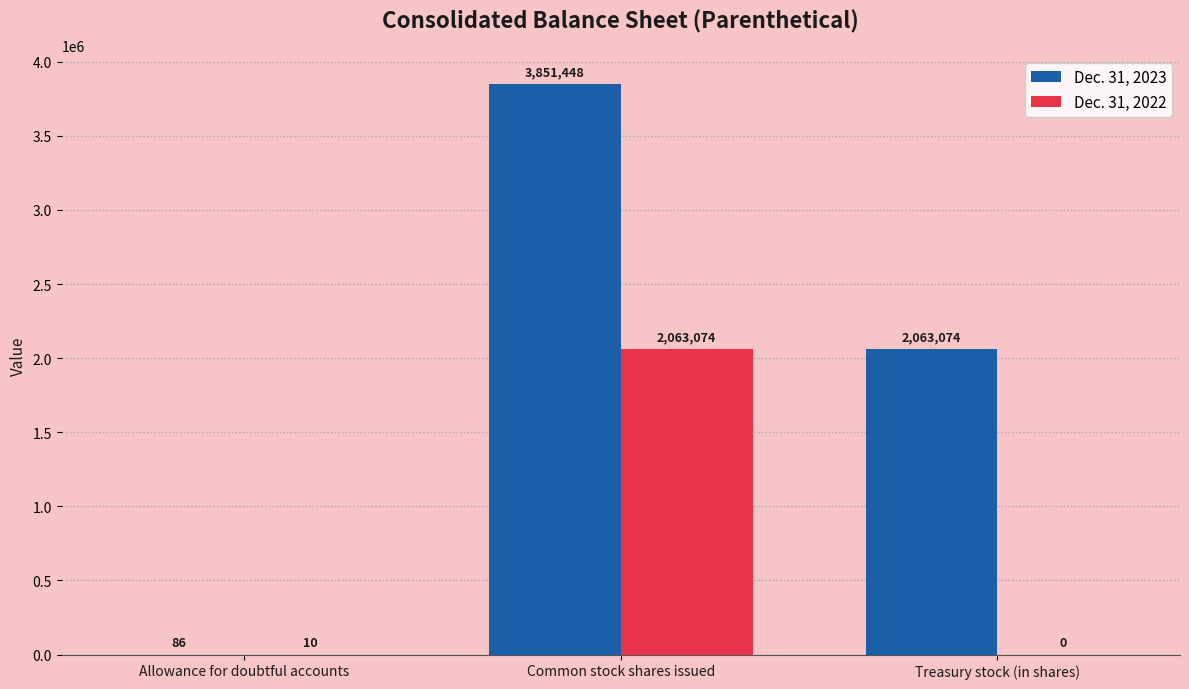

True or false: Dec. 31, 2022 has a value of 0 at Treasury stock (in shares).

True